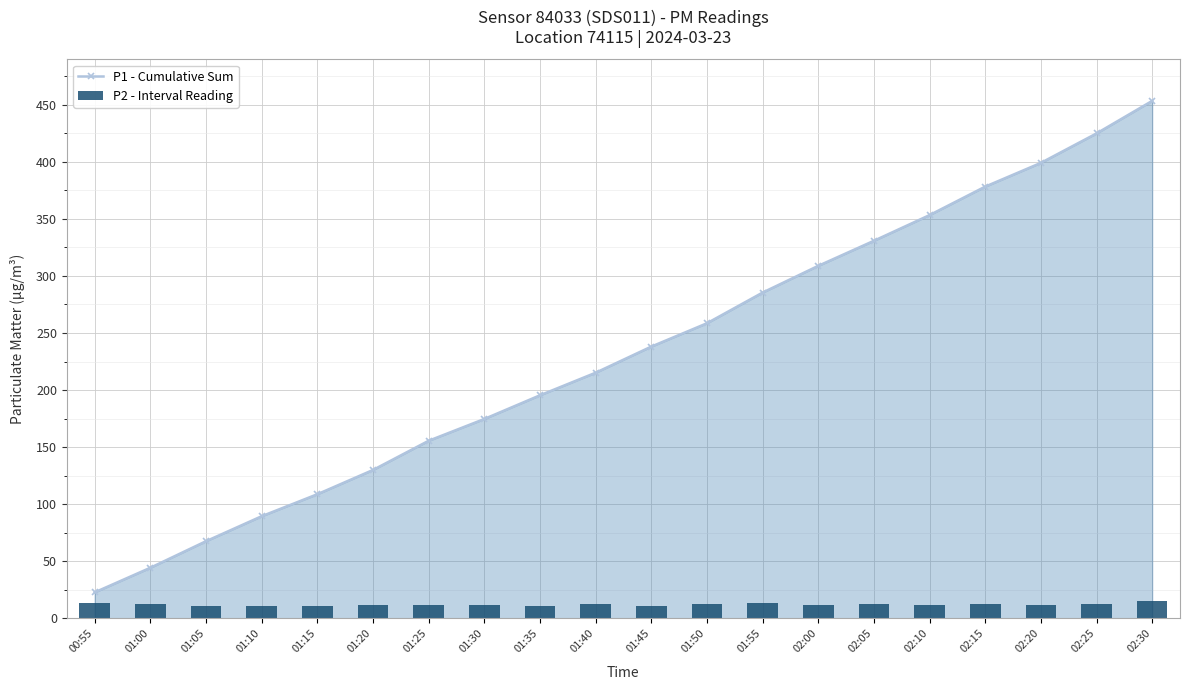

Reading right to left, list all the values displayed in this chart.

P1 - Cumulative Sum: 453.3	424.8	399.0	378.2	353.3	330.8	308.8	285.4	258.5	238.1	215.2	195.4	174.7	155.6	130.0	108.7	89.5	67.6	44.4	22.8
P2 - Interval Reading: 15.0	13.0	11.7	12.7	11.9	12.3	11.3	13.1	12.4	11.1	12.4	11.1	11.9	11.3	11.7	10.8	11.1	10.9	12.2	13.4